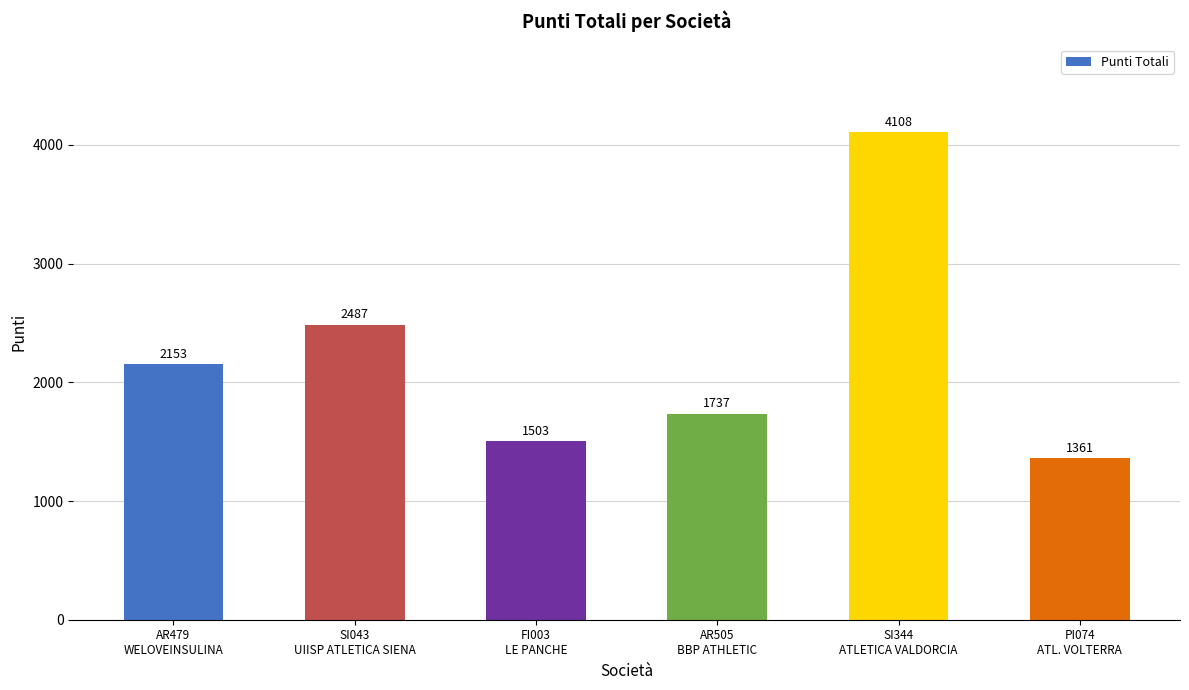

Reading left to right, what are all the values shown in this chart?

AR479
WELOVEINSULINA=2153	SI043
UIISP ATLETICA SIENA=2487	FI003
LE PANCHE=1503	AR505
BBP ATHLETIC=1737	SI344
ATLETICA VALDORCIA=4108	PI074
ATL. VOLTERRA=1361